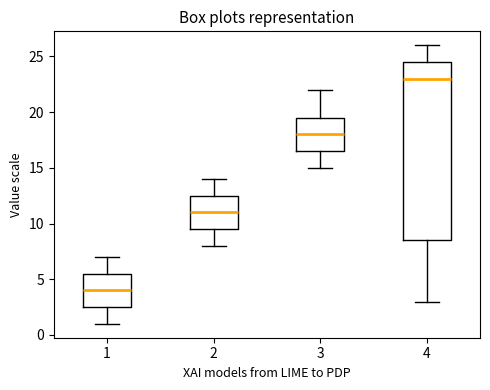

Where does the lower whisker of the box at x = 3 end on the y-axis? The values are not printed on the chart, so give them approximately, as read against the axis.

15.0